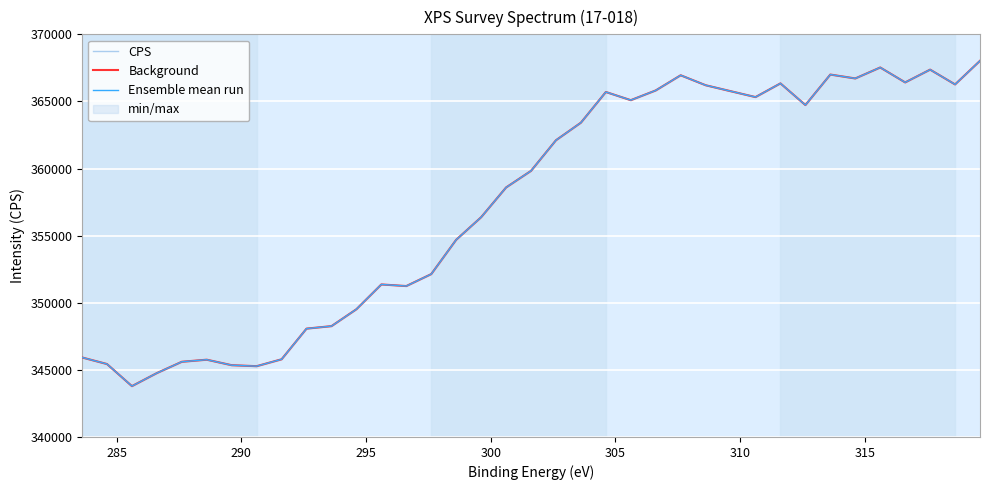

Which series has the largest range (max minus min)?

CPS